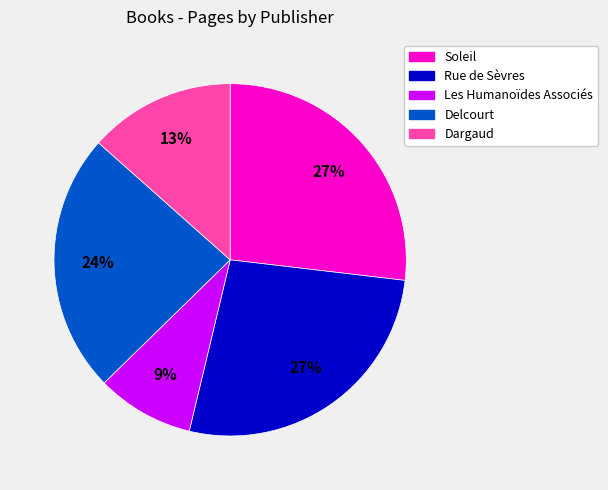

To the nearest percent, what portion does Soleil represent?

27%